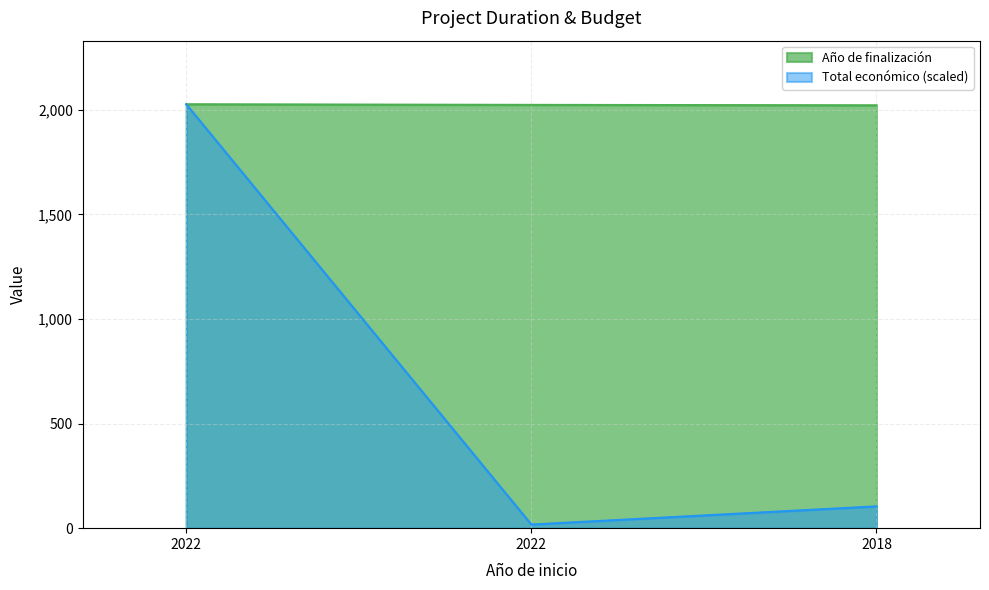

Count the number of categories in the chart.

3